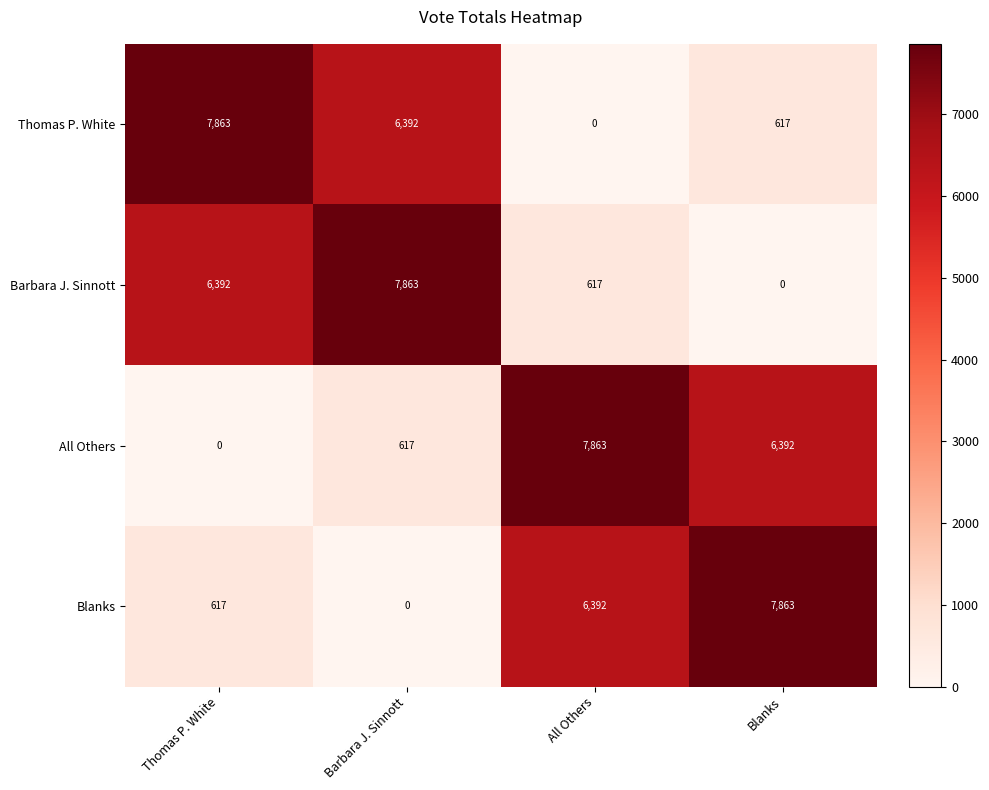

Is it true that Barbara J. Sinnott equals 999 at All Others?

False